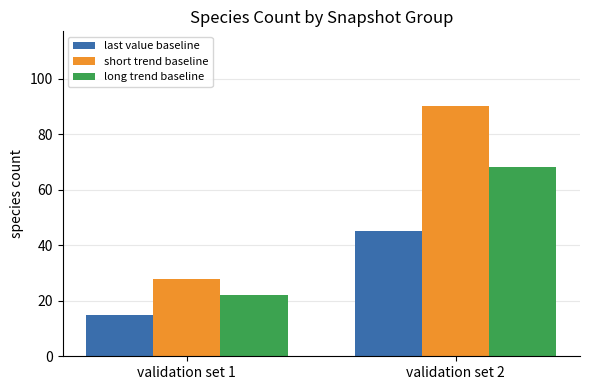

What is the total value across all series at validation set 1?

65